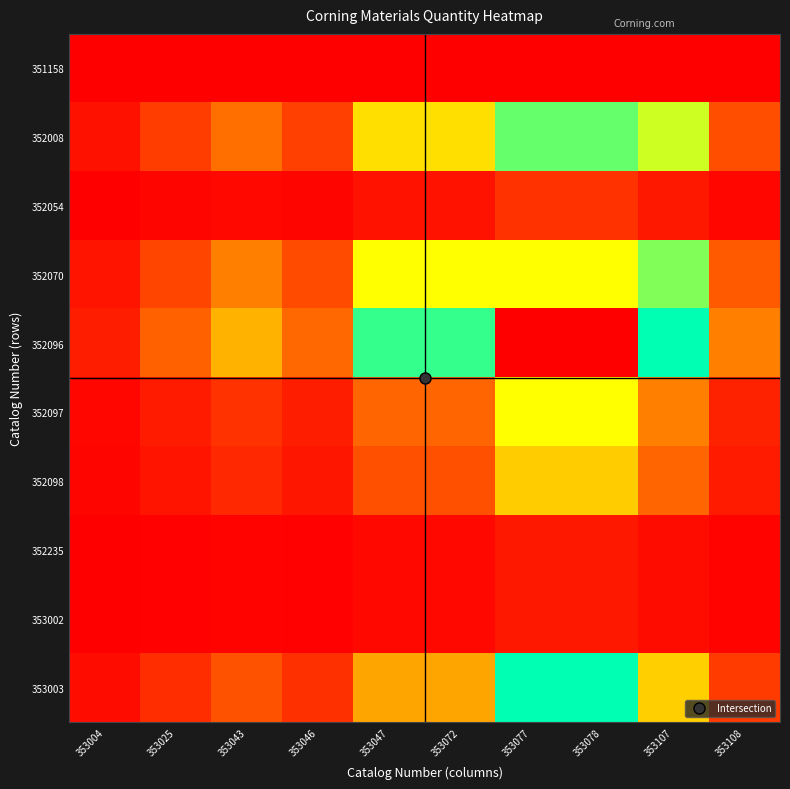

Reading left to right, extract all data points from this chart.

351158: 353004=0.0	353025=0.0	353043=0.0	353046=0.0	353047=0.0	353072=0.0	353077=0.0	353078=0.0	353107=0.0	353108=0.0
352008: 353004=0.0	353025=0.1	353043=0.1	353046=0.1	353047=0.3	353072=0.3	353077=0.6	353078=0.6	353107=0.3	353108=0.1
352054: 353004=0.0	353025=0.0	353043=0.0	353046=0.0	353047=0.0	353072=0.0	353077=0.1	353078=0.1	353107=0.0	353108=0.0
352070: 353004=0.0	353025=0.1	353043=0.1	353046=0.1	353047=0.3	353072=0.3	353077=0.7	353078=0.7	353107=0.4	353108=0.1
352096: 353004=0.0	353025=0.1	353043=0.2	353046=0.1	353047=0.4	353072=0.4	353077=1.0	353078=1.0	353107=0.5	353108=0.1
352097: 353004=0.0	353025=0.0	353043=0.1	353046=0.0	353047=0.1	353072=0.1	353077=0.3	353078=0.3	353107=0.1	353108=0.0
352098: 353004=0.0	353025=0.0	353043=0.0	353046=0.0	353047=0.1	353072=0.1	353077=0.2	353078=0.2	353107=0.1	353108=0.0
352235: 353004=0.0	353025=0.0	353043=0.0	353046=0.0	353047=0.0	353072=0.0	353077=0.0	353078=0.0	353107=0.0	353108=0.0
353002: 353004=0.0	353025=0.0	353043=0.0	353046=0.0	353047=0.0	353072=0.0	353077=0.0	353078=0.0	353107=0.0	353108=0.0
353003: 353004=0.0	353025=0.1	353043=0.1	353046=0.1	353047=0.2	353072=0.2	353077=0.5	353078=0.5	353107=0.2	353108=0.1